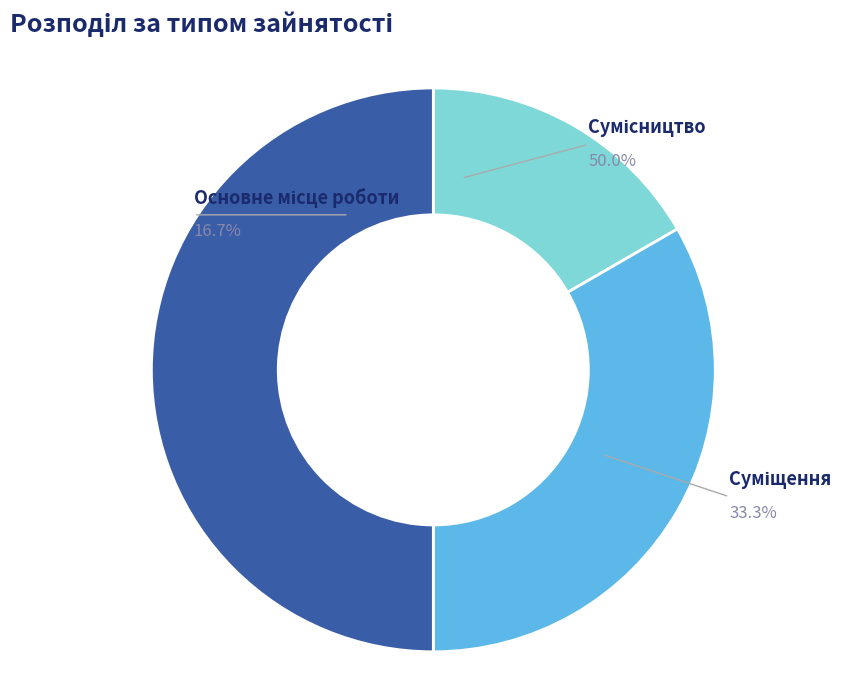

What is the smallest slice in the pie chart?

Основне місце роботи